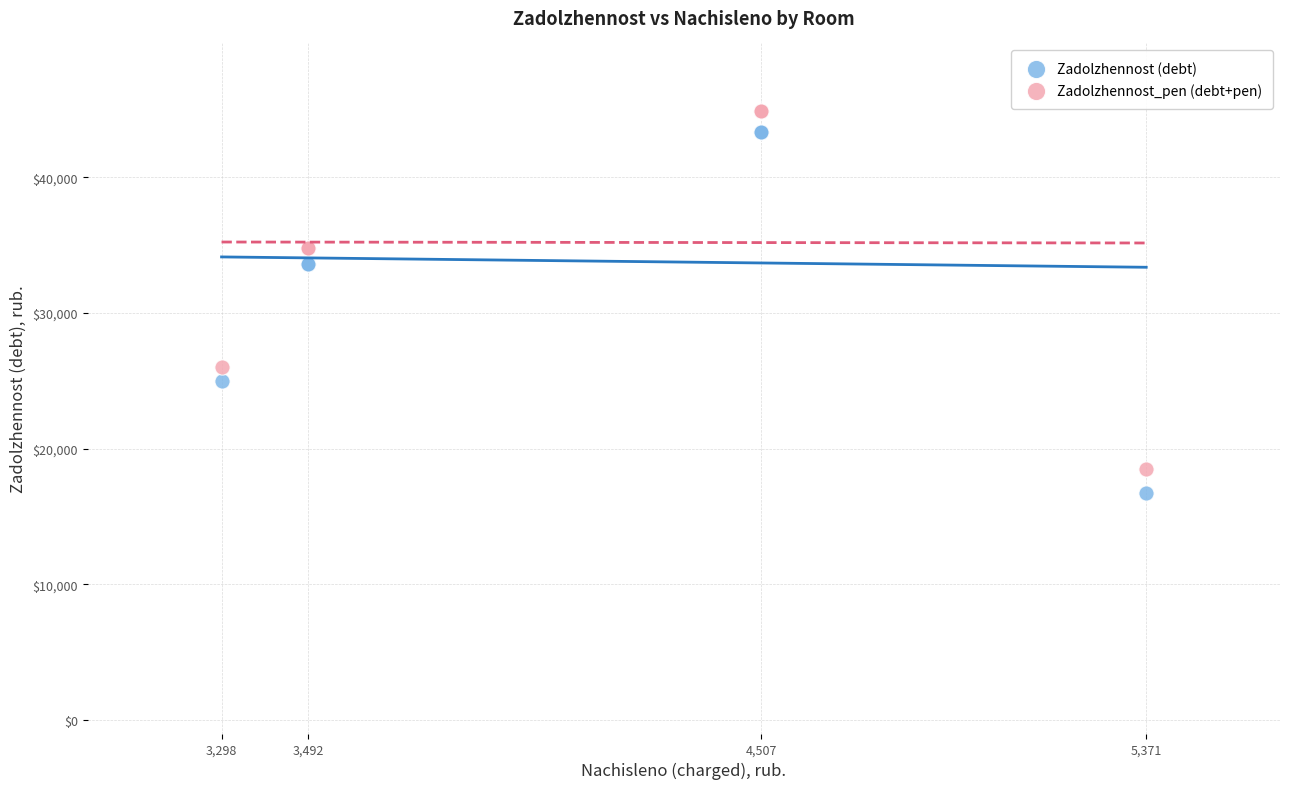

What are all the series names shown in the legend?

Zadolzhennost (debt), Zadolzhennost_pen (debt+pen)